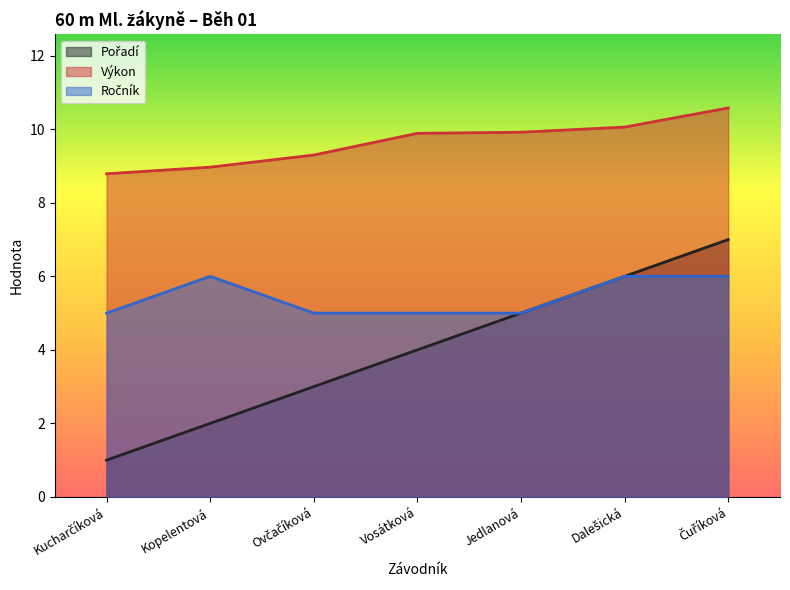

At how many categories does at least one series exceed 9?

5